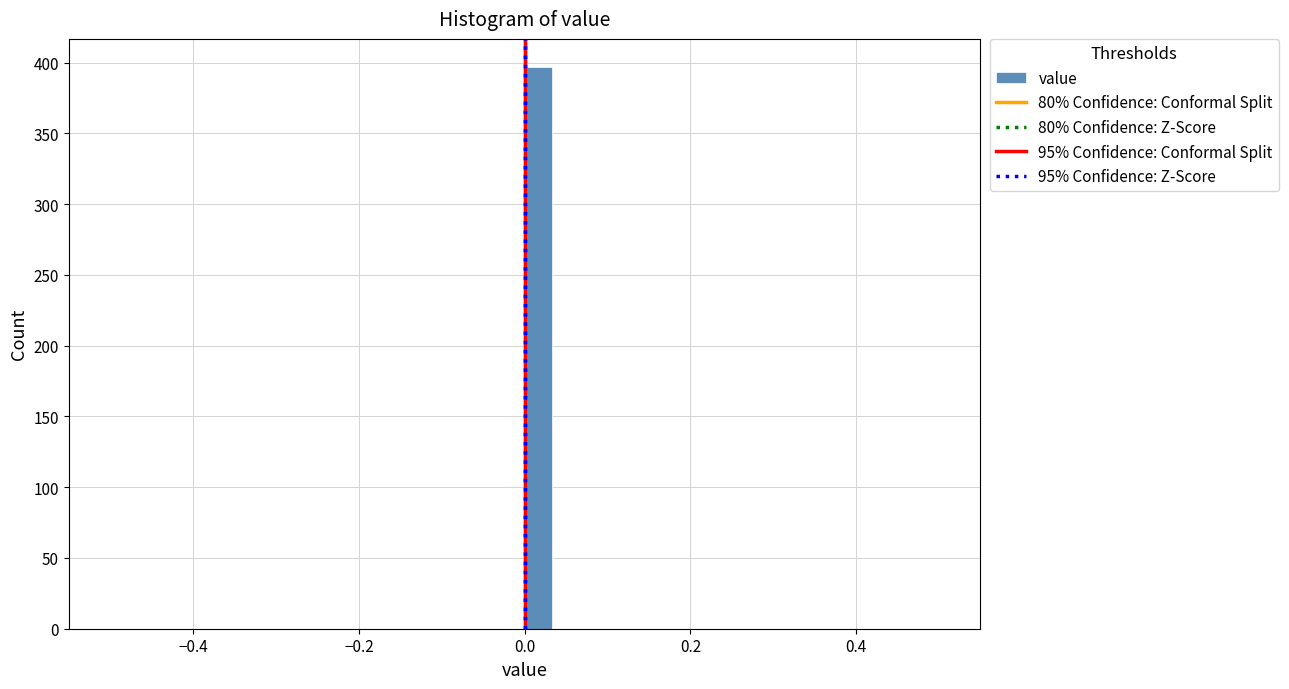

Read against the x-axis, roughly where is the centre of the tallest bar?

0.02